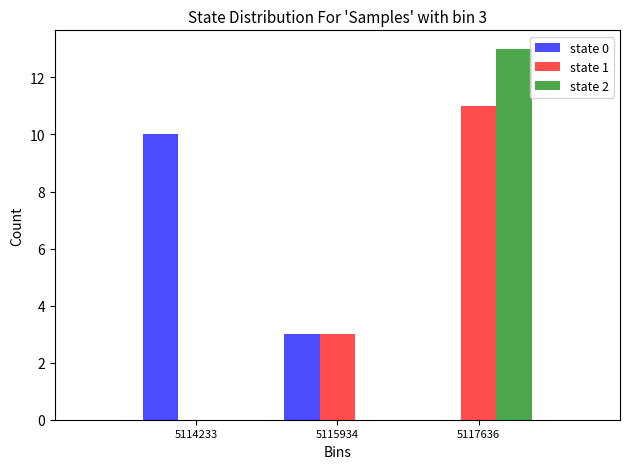

In the state 1 series, which range on the x-axis has the tallest bar?

5116800 to 5118400